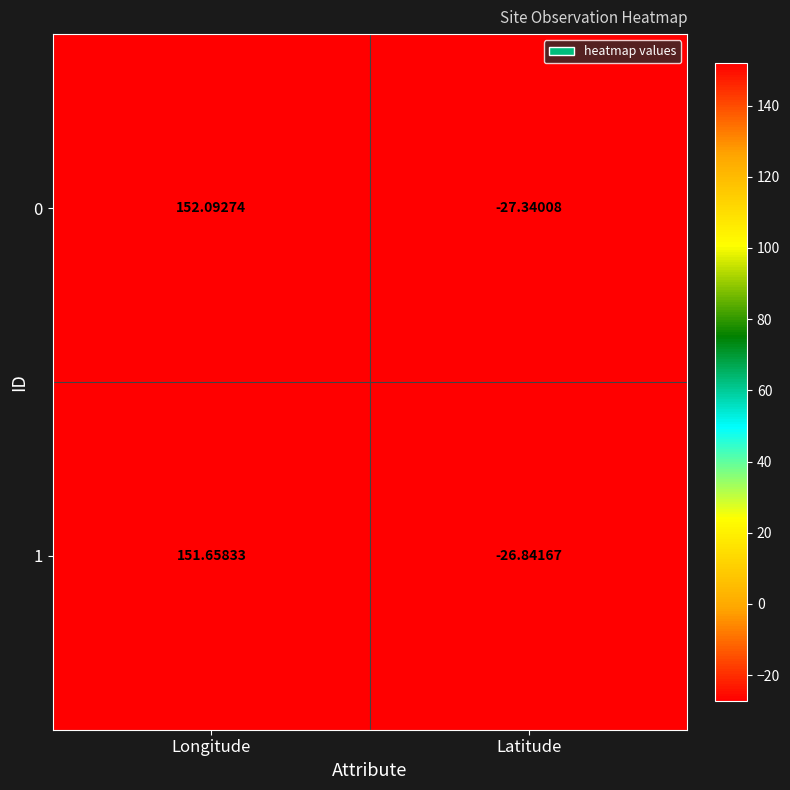

Which category has the lowest value across all series?

Latitude